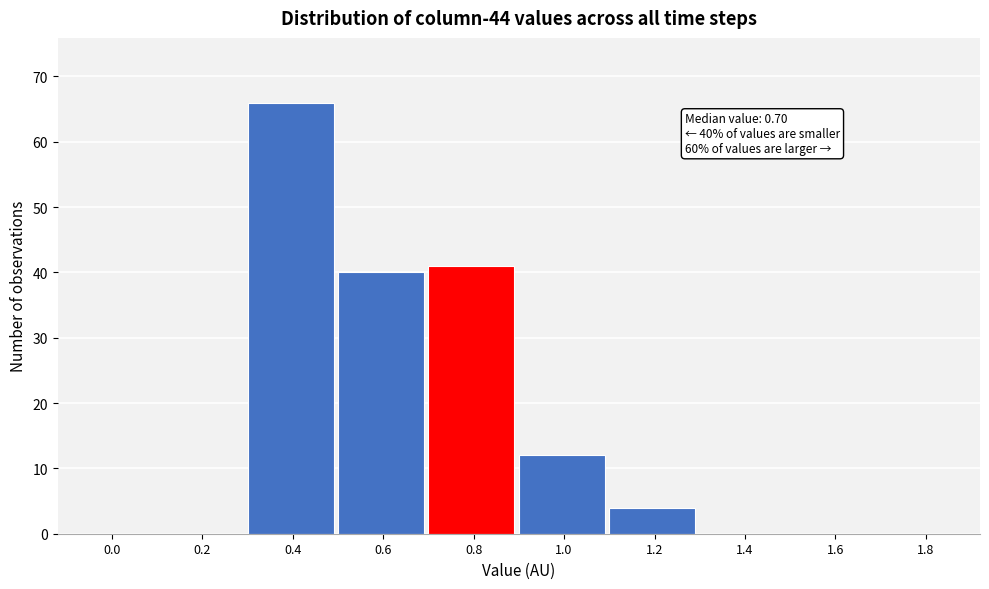

Reading left to right, transcribe all the data shown in this chart.

0.0=0	0.2=0	0.4=66	0.6=40	0.8=41	1.0=12	1.2=4	1.4=0	1.6=0	1.8=0